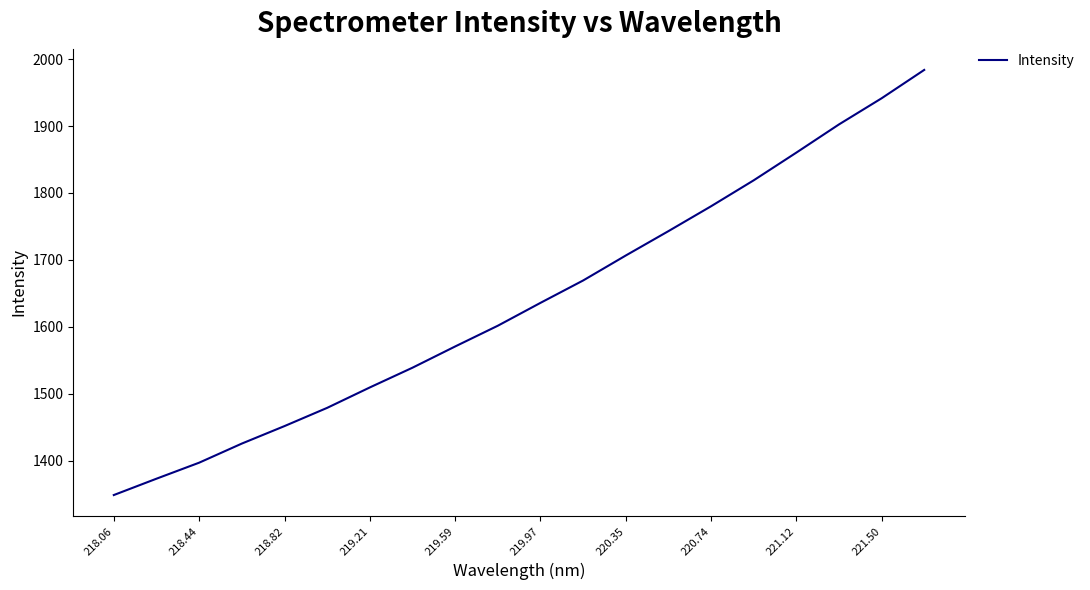

How many values exceed 1635?

10